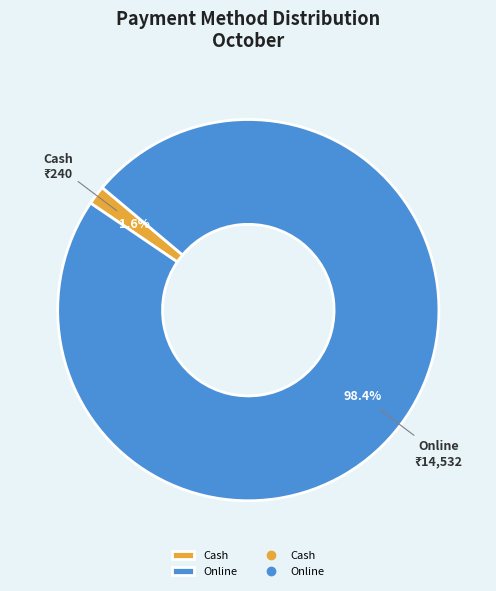

To the nearest percent, what is the average slice percentage?

50%